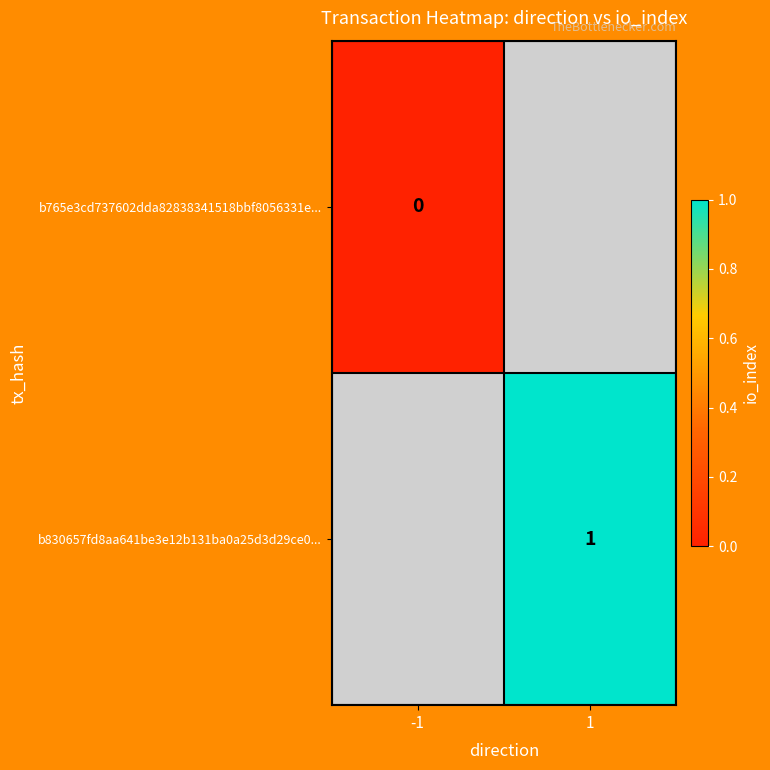

The b830657fd8aa641be3e12b131ba0a25d3d29ce0... series shows 1 at 1. True or false?

True